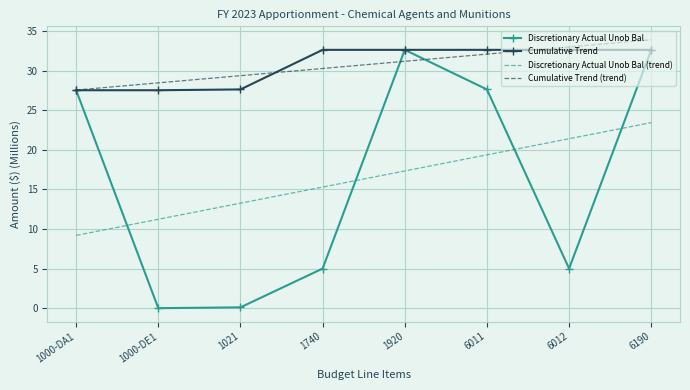

At which label does Discretionary Actual Unob Bal first exceed 27?

1000-DA1